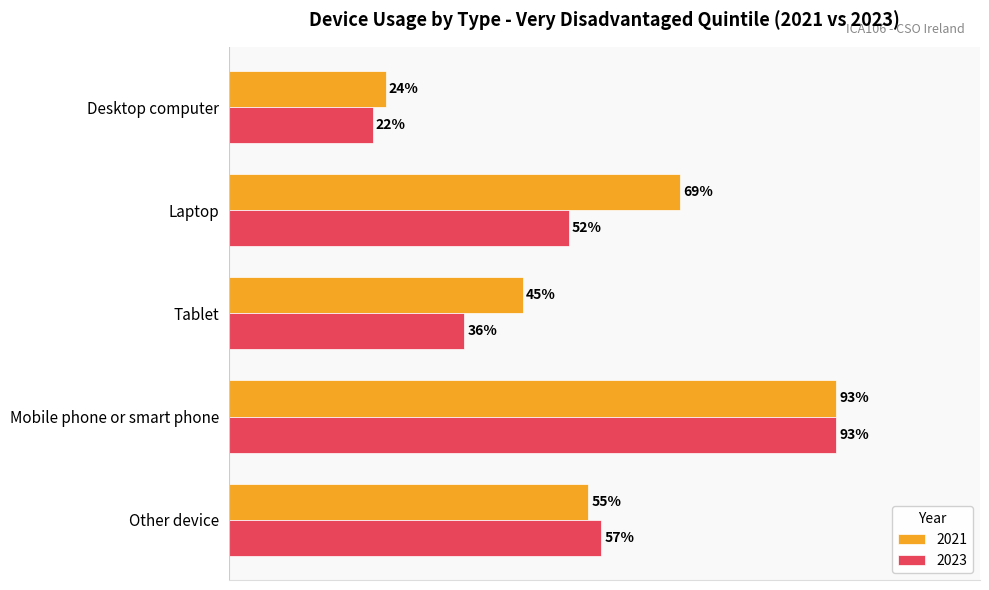

Rank the series at Laptop from highest to lowest value.

2021, 2023